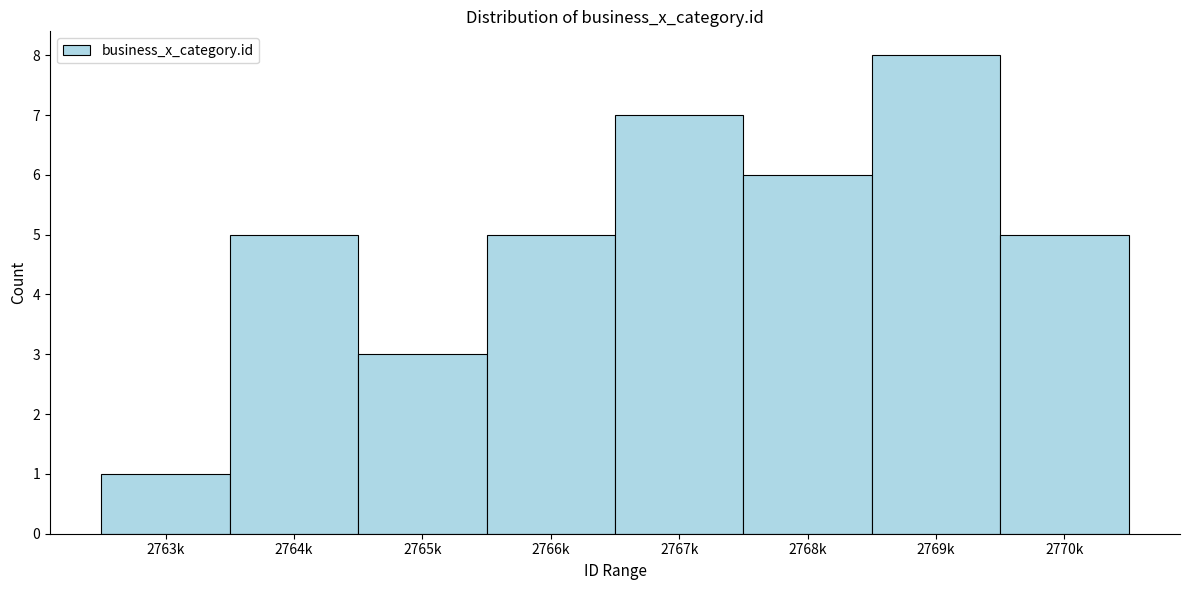

Reading left to right, transcribe all the data shown in this chart.

1	5	3	5	7	6	8	5